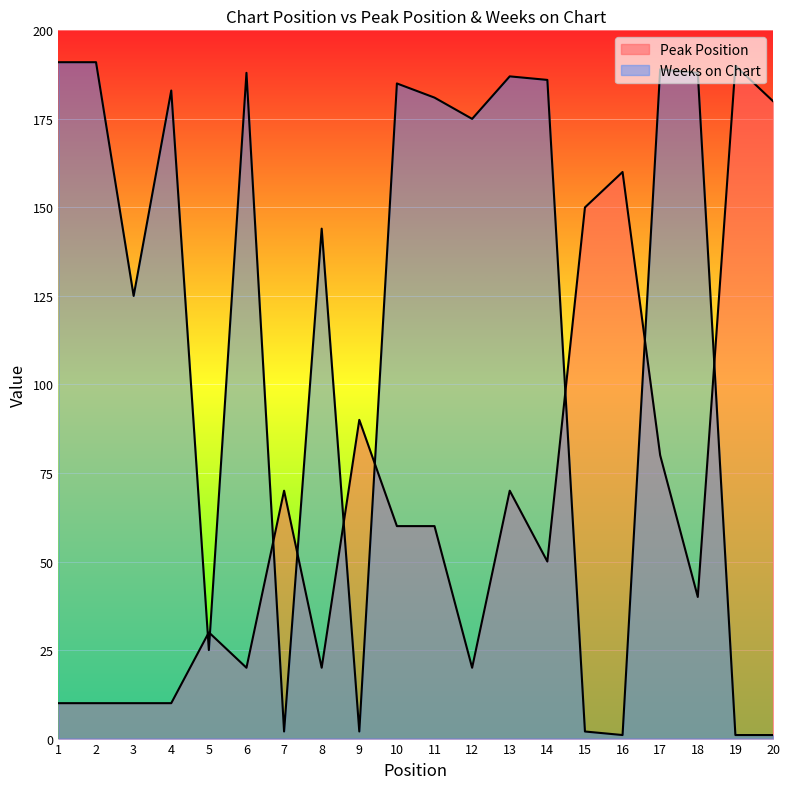

How many lines are shown in the chart?

2